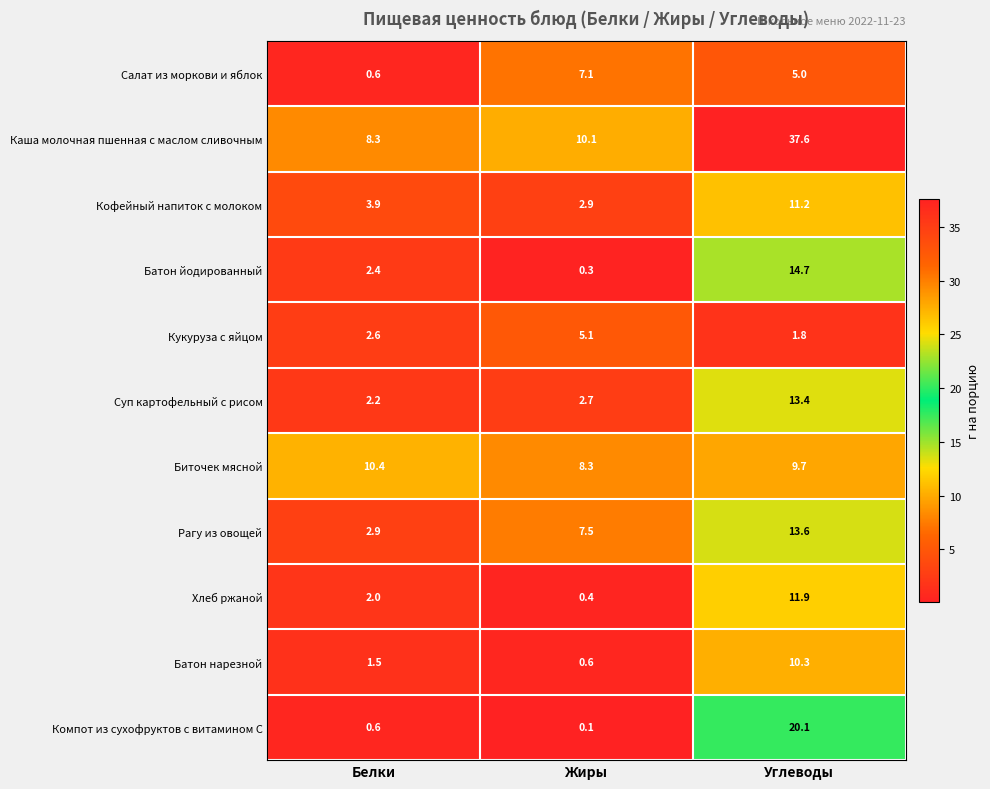

True or false: Салат из моркови и яблок has a value of 0.6 at Белки.

True